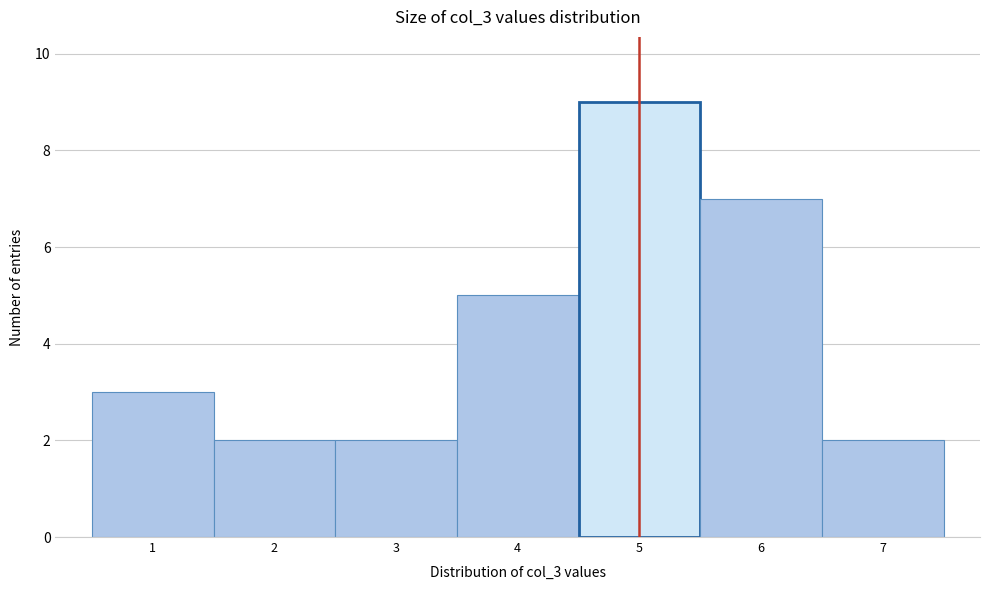

What is the height of the bar covering 0.5 to 1.5 on the x-axis? The values are not printed on the chart, so give them approximately, as read against the axis.

3